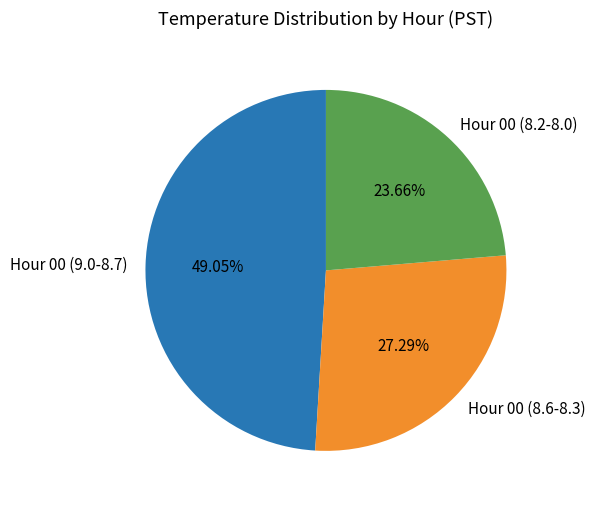

Does any single category account for the majority?

No